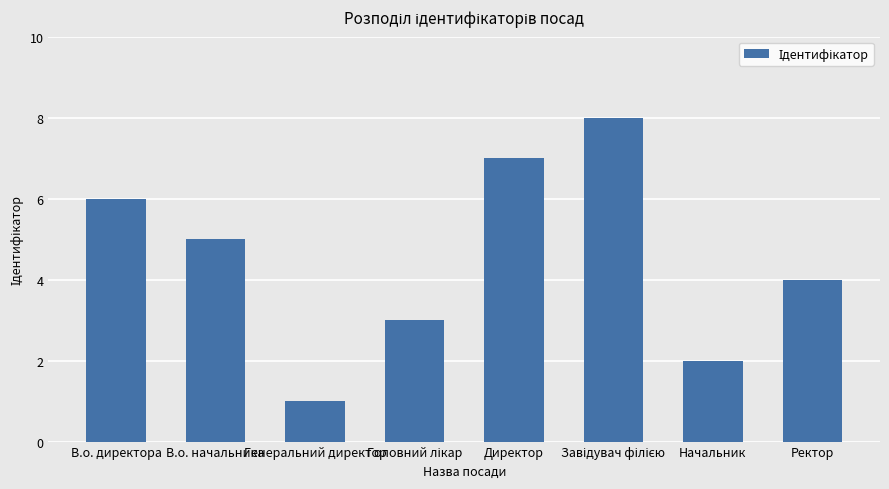

What is the difference between the second highest and minimum values?

6